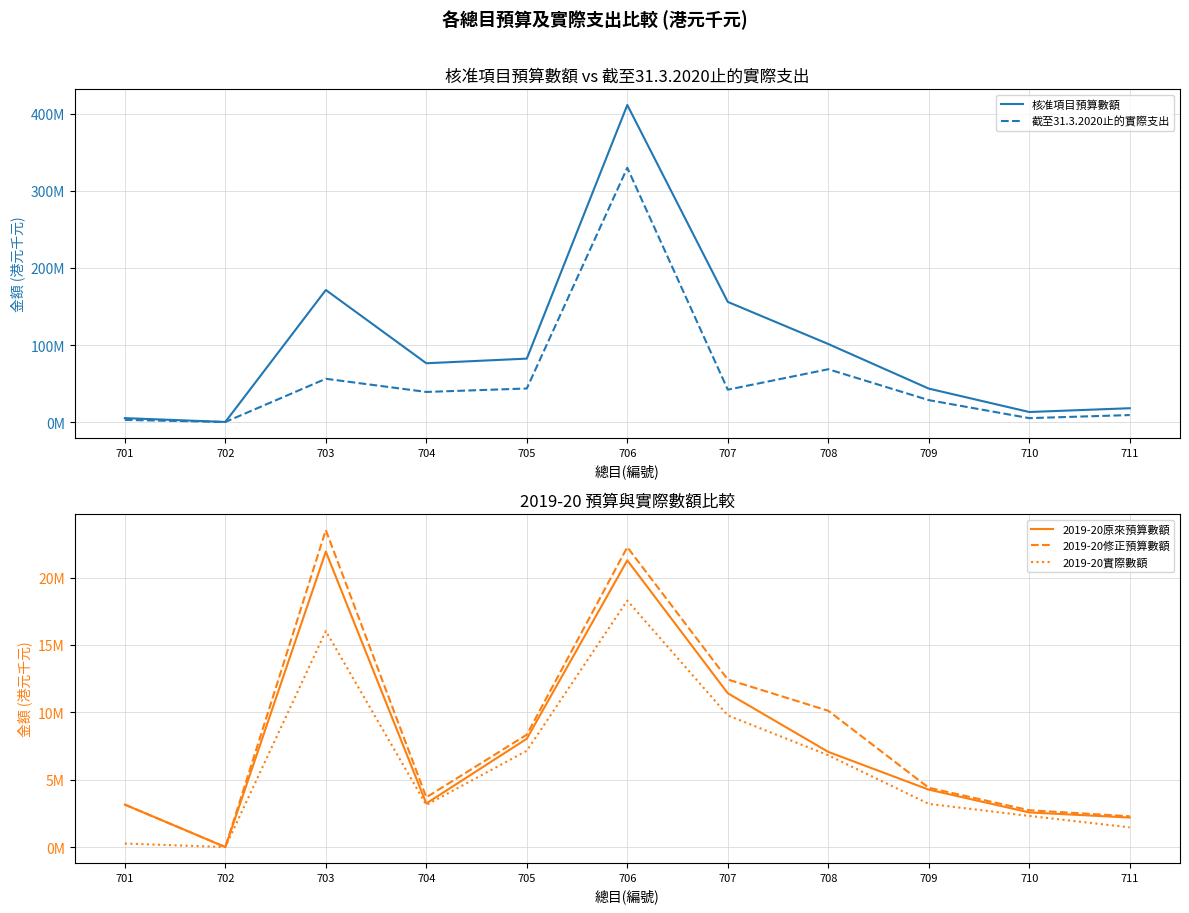

Reading left to right, extract all data points from this chart.

核准項目預算數額: 5274090	287000	171394700	76410200	82418500	411267850	155956500	101367573	43546100	13207757	18104500
截至31.3.2020止的實際支出: 2973804	272639	56273520	39225286	43686856	329876297	42153957	68655406	28601085	5251141	9231803
2019-20原來預算數額: 3150440	490	21923316	3236029	8037397	21274278	11412678	7061504	4261435	2571456	2189452
2019-20修正預算數額: 3150440	920	23518351	3689390	8339959	22250572	12433391	10111958	4399322	2732568	2284984
2019-20實際數額: 262326	920	16030952	3122658	7147529	18287479	9768399	6810791	3202150	2309053	1461962